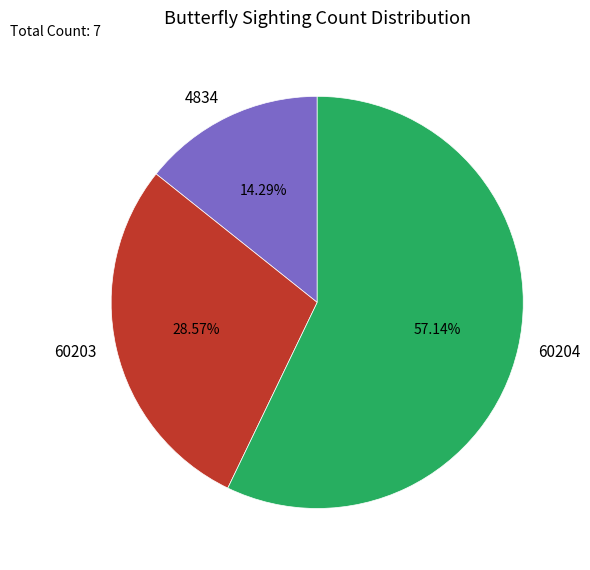

To the nearest percent, what percentage of the pie is 60203?

29%